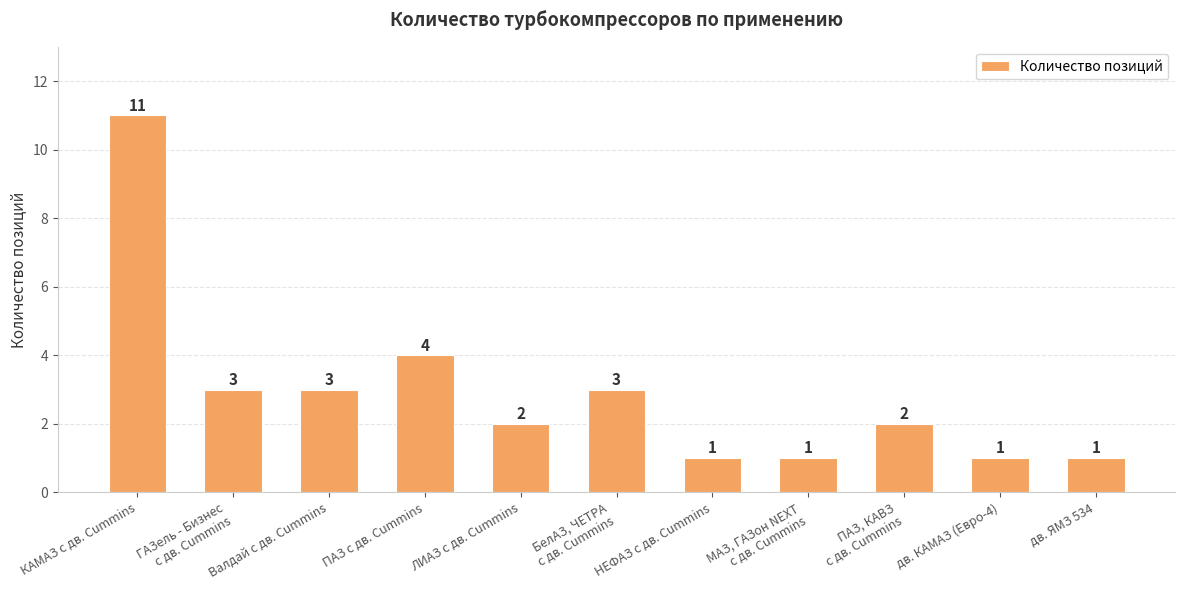

The value at Валдай с дв. Cummins is 2. True or false?

False